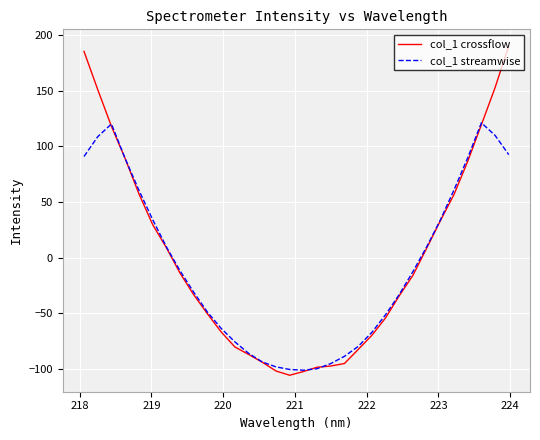

At how many categories does at least one series exceed 179?

2